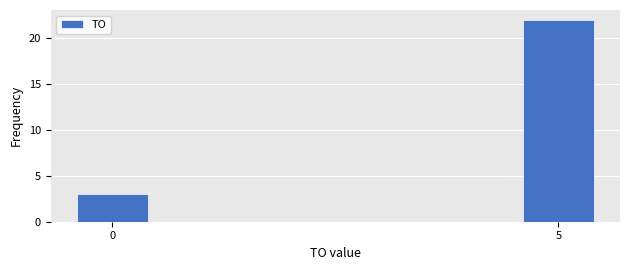

Reading left to right, what are all the values shown in this chart?

3	22